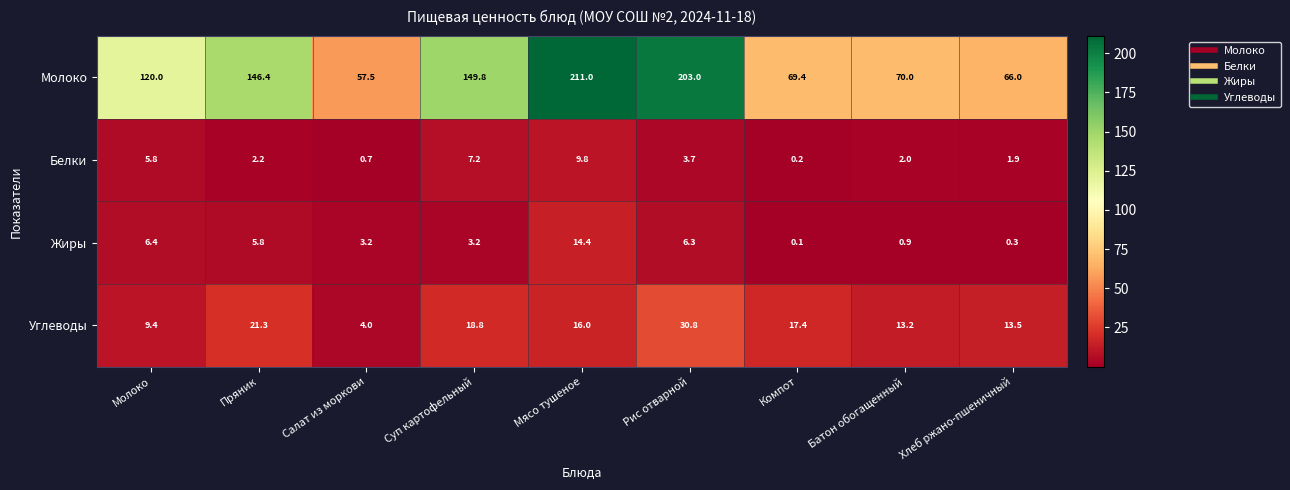

What is the sum of the Молоко values at Пряник and Салат из моркови?

203.9